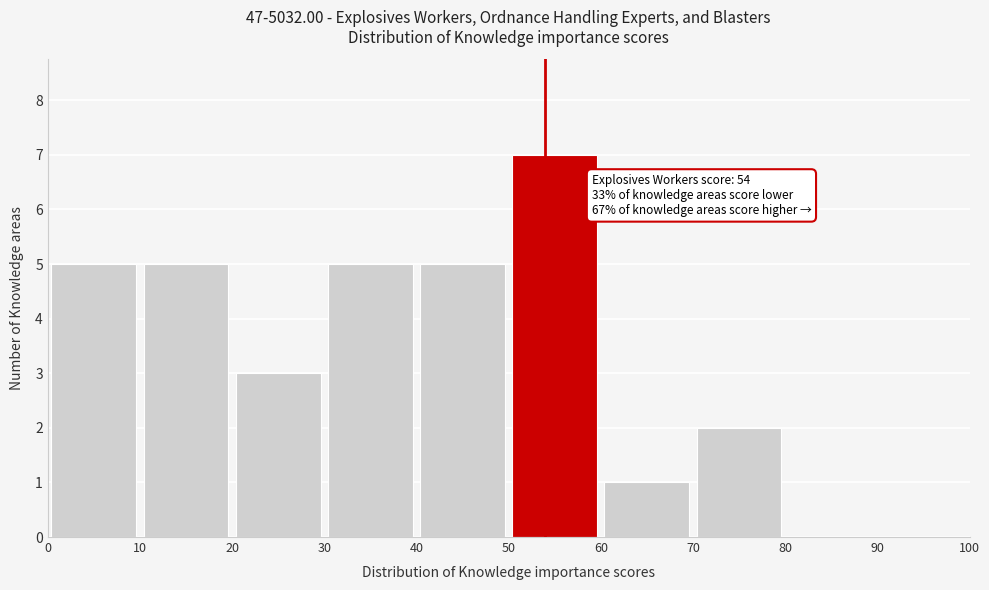

Over which range of the x-axis is the bar tallest?

50 to 60